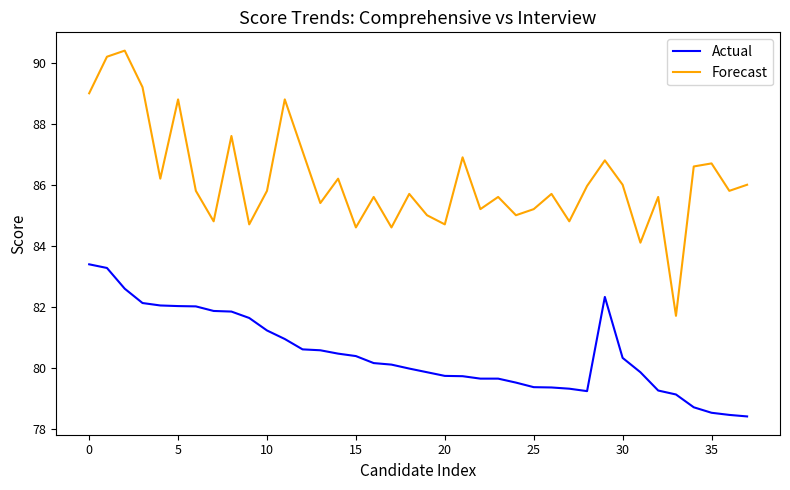

Which series has the widest spread of values?

Forecast